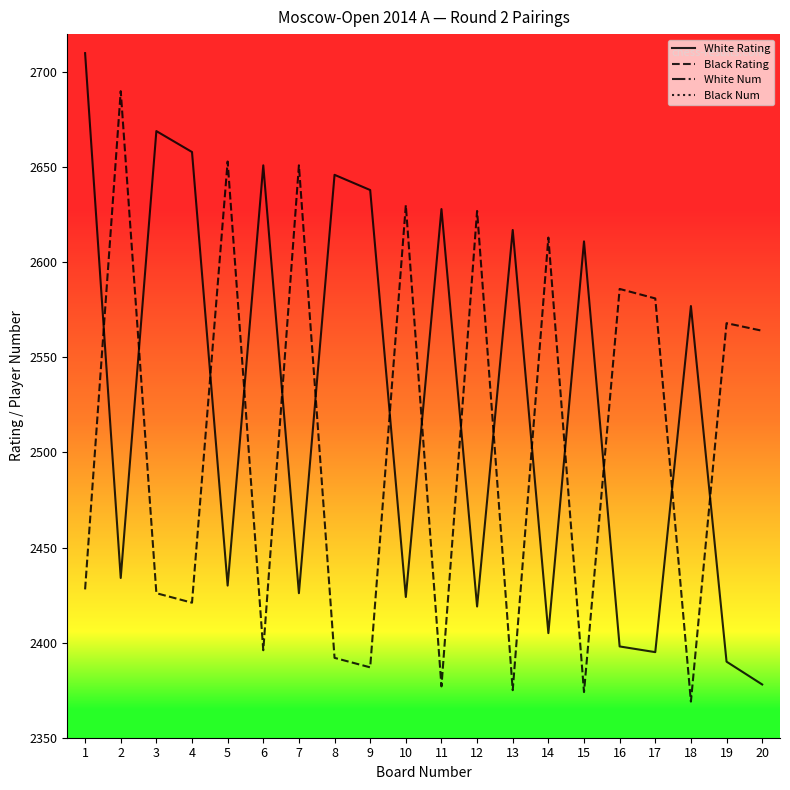

What are all the series names shown in the legend?

White Rating, Black Rating, White Num, Black Num